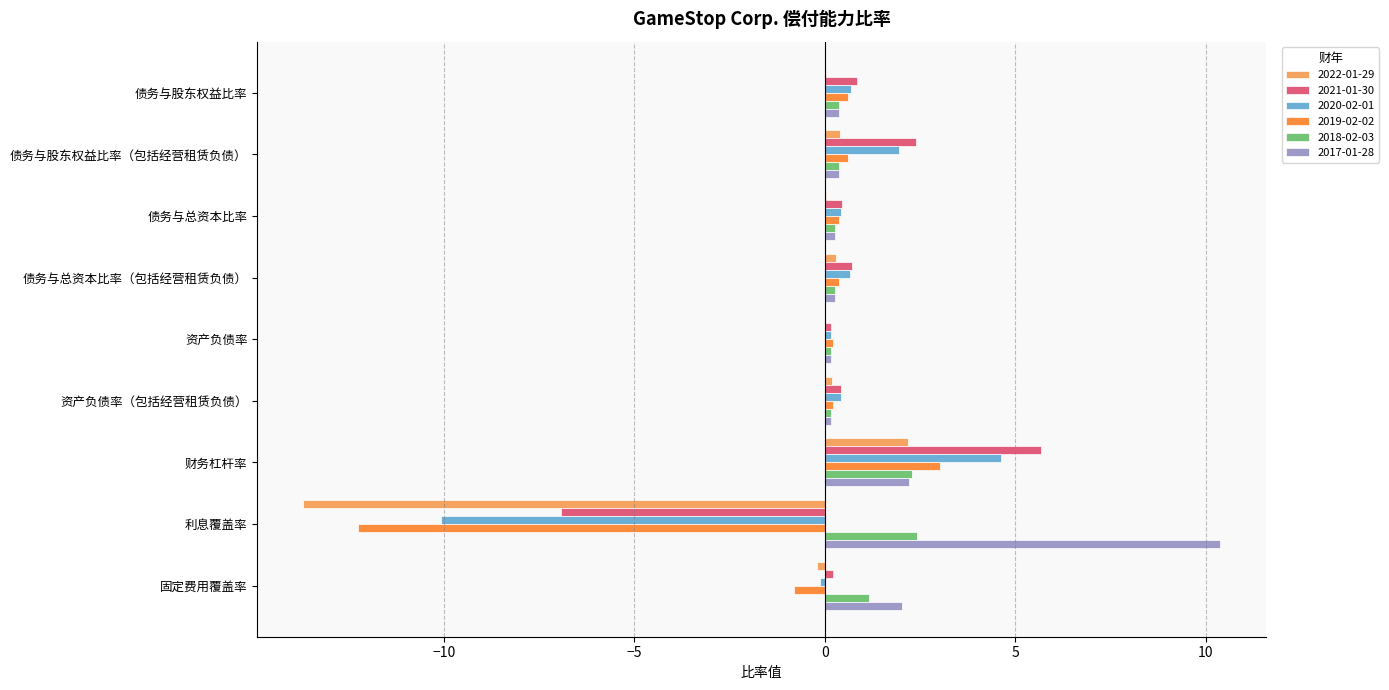

At which label does 2019-02-02 reach its peak?

财务杠杆率